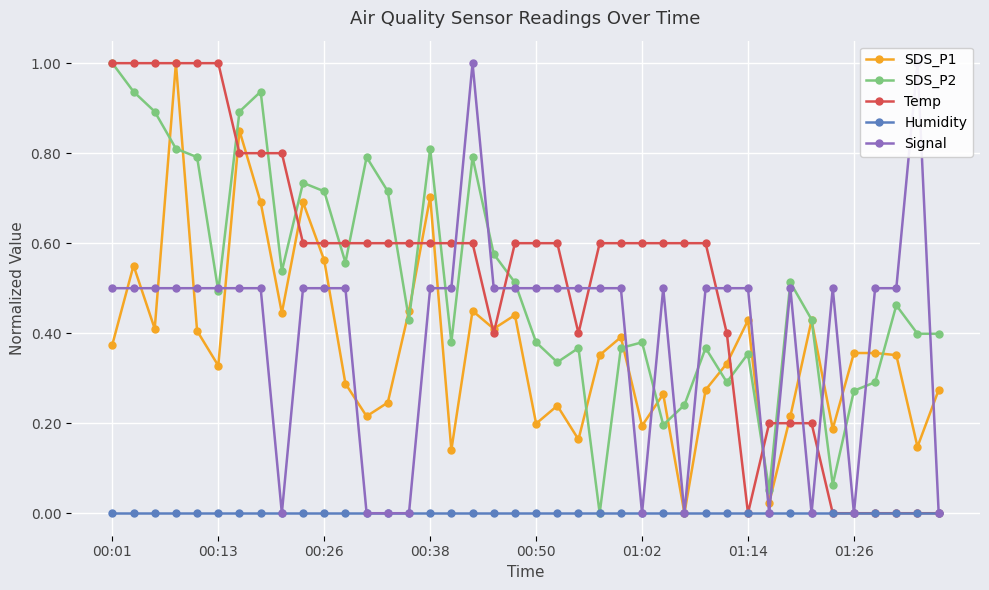

What is the highest value of the SDS_P2 series?

1.0